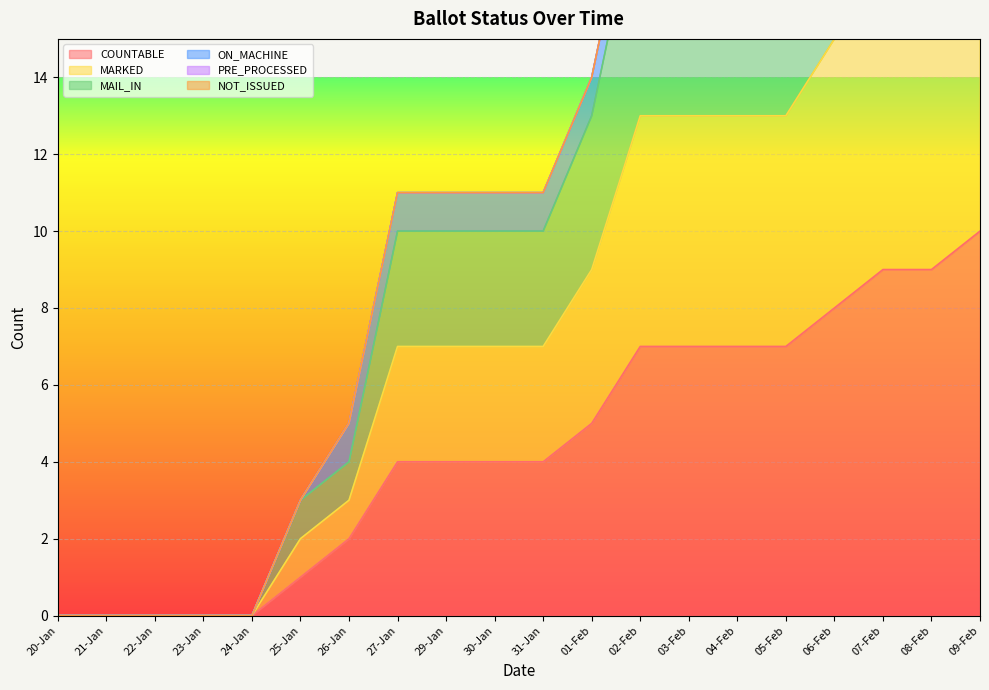

Count the COUNTABLE values in the range 1 to 7.

11